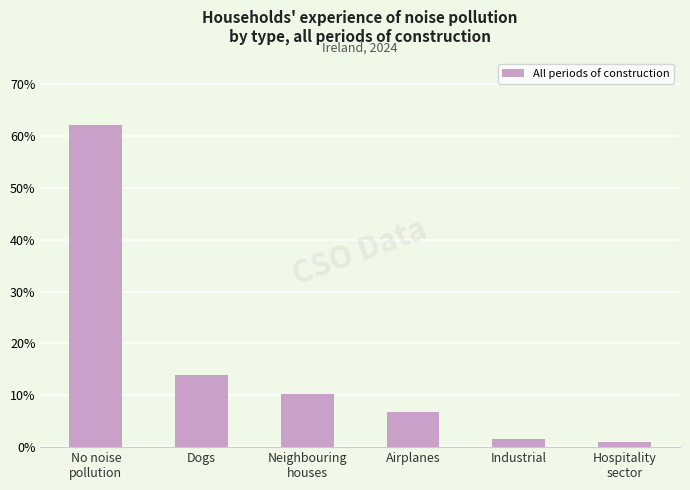

What is the label of the 2nd bar from the right?

Industrial